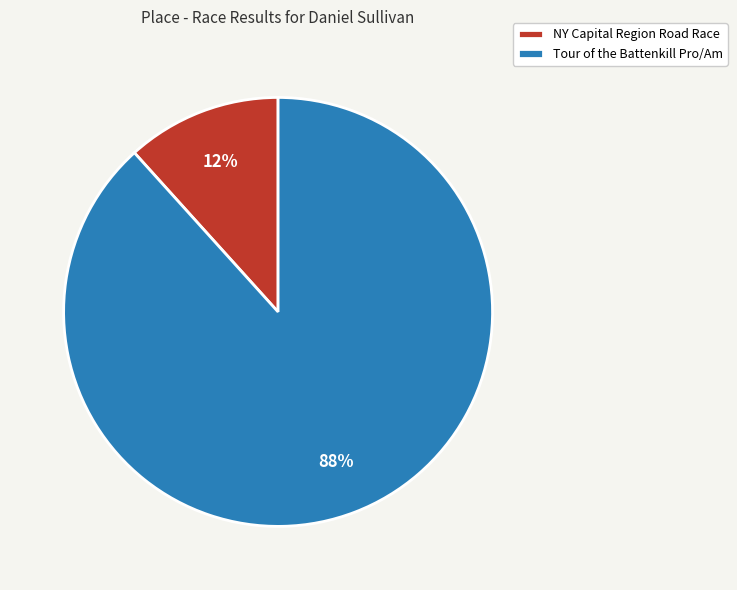

To the nearest percent, what is the average slice percentage?

50%